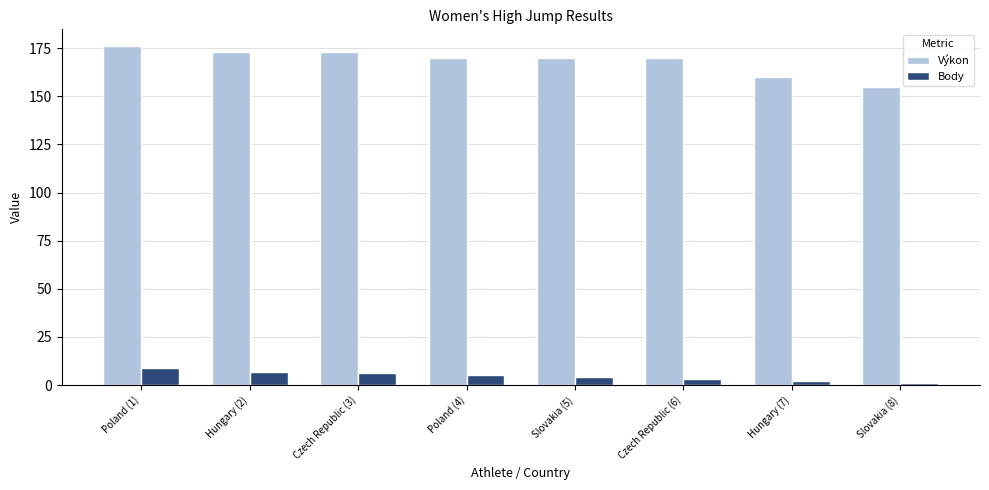

What is the difference between the highest and lowest values at Slovakia (5)?

166